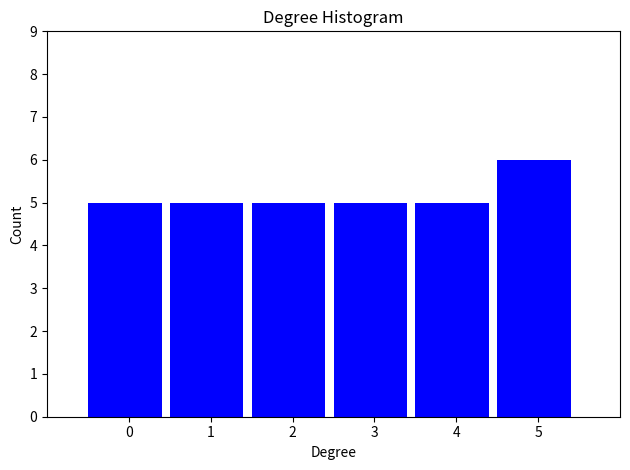

Reading left to right, list all the values displayed in this chart.

5	5	5	5	5	6